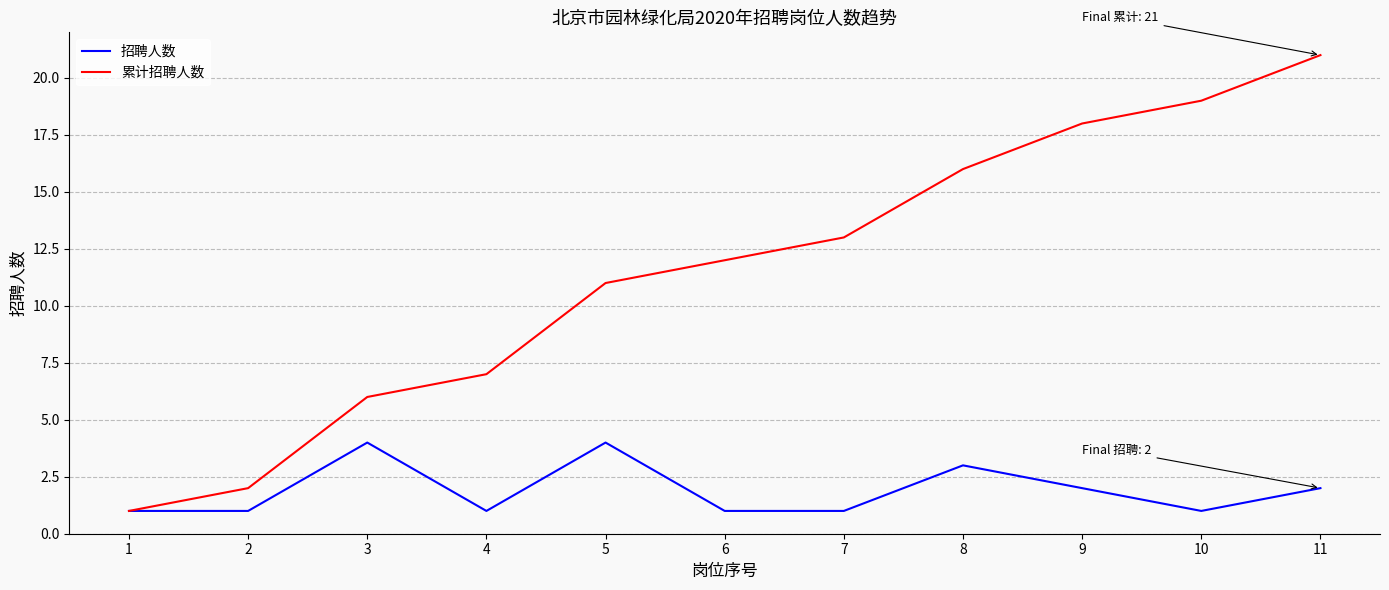

Reading left to right, transcribe all the data shown in this chart.

招聘人数: 1	1	4	1	4	1	1	3	2	1	2
累计招聘人数: 1	2	6	7	11	12	13	16	18	19	21